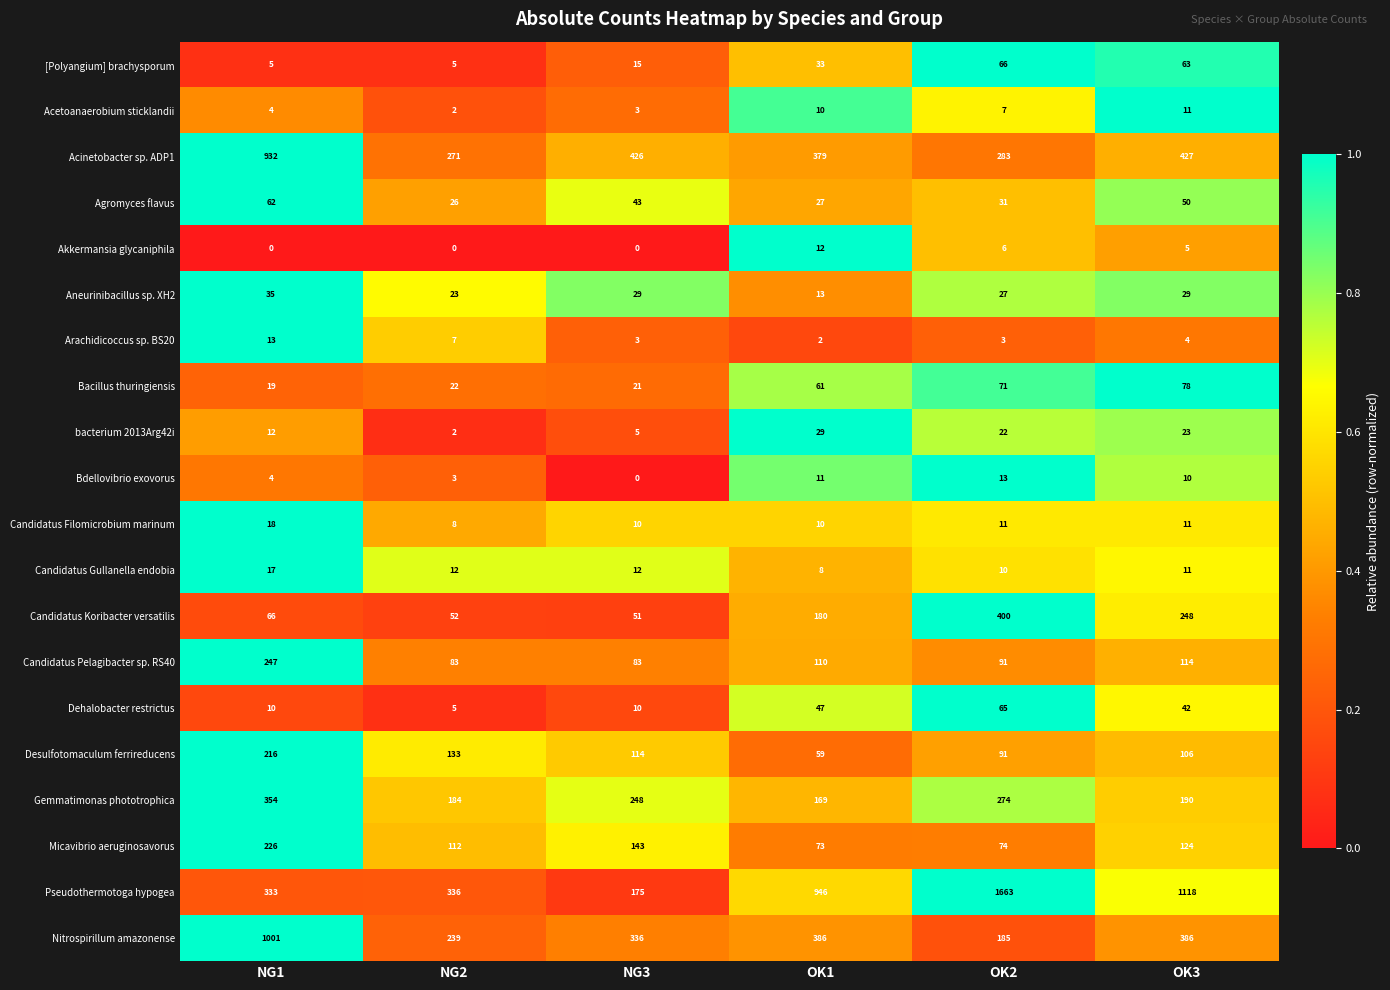

At how many categories does at least one series exceed 0?

6